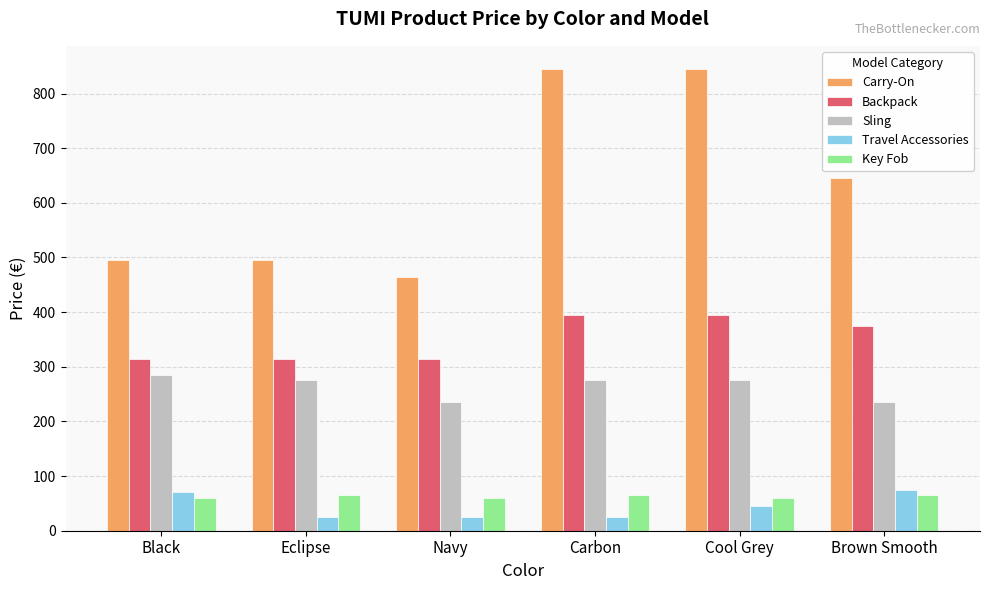

How many data points in Carry-On are less than 645?

3